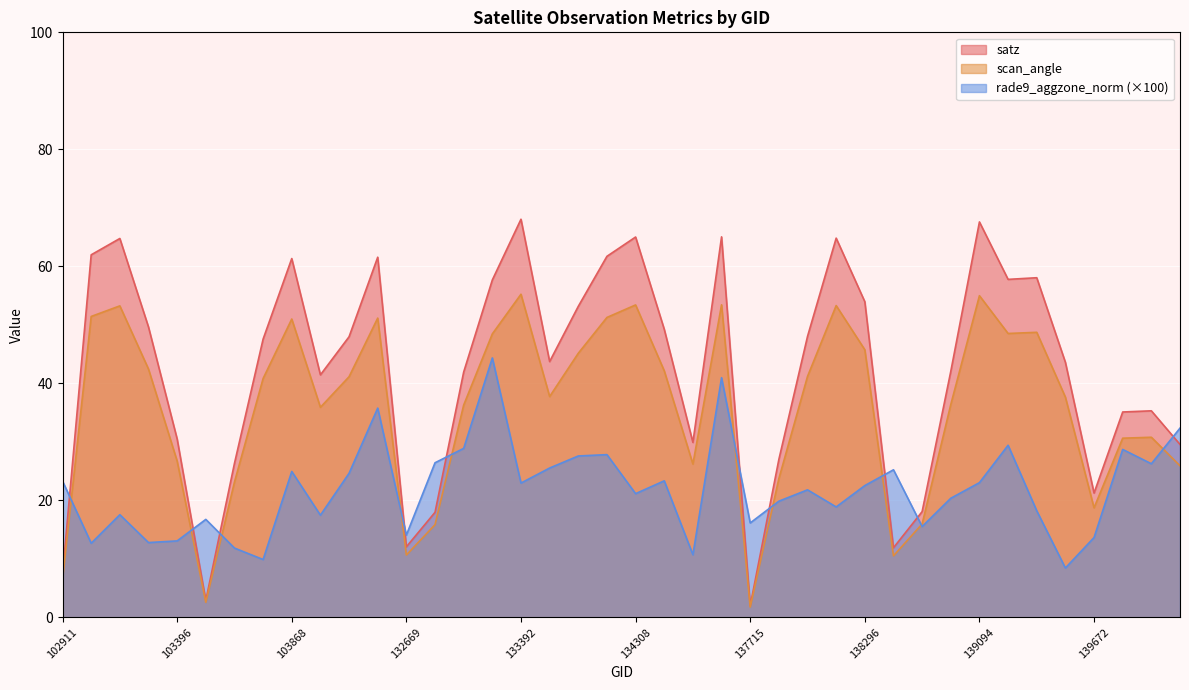

What is the difference between the maximum and second lowest values in the satz series?

65.2